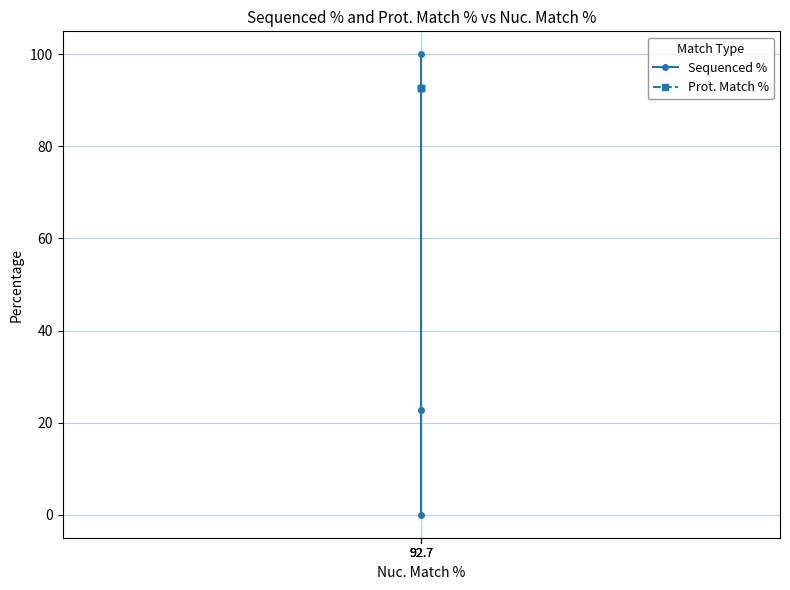

What is the maximum value for Sequenced %?

100.0